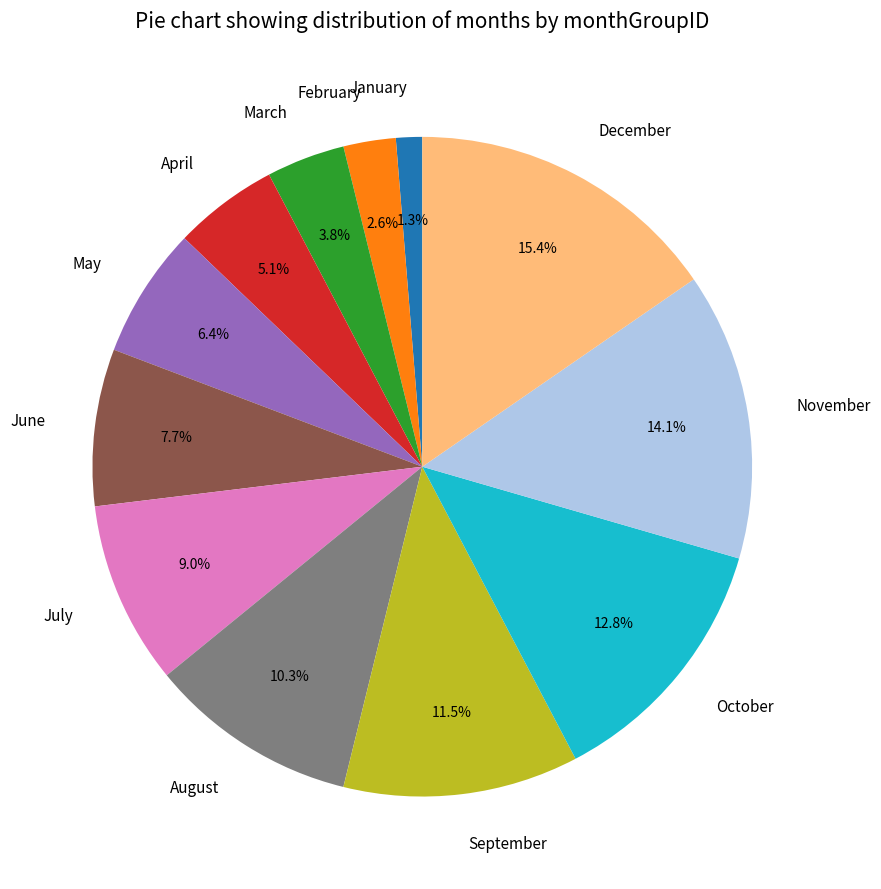

Count the number of slices in the pie.

12